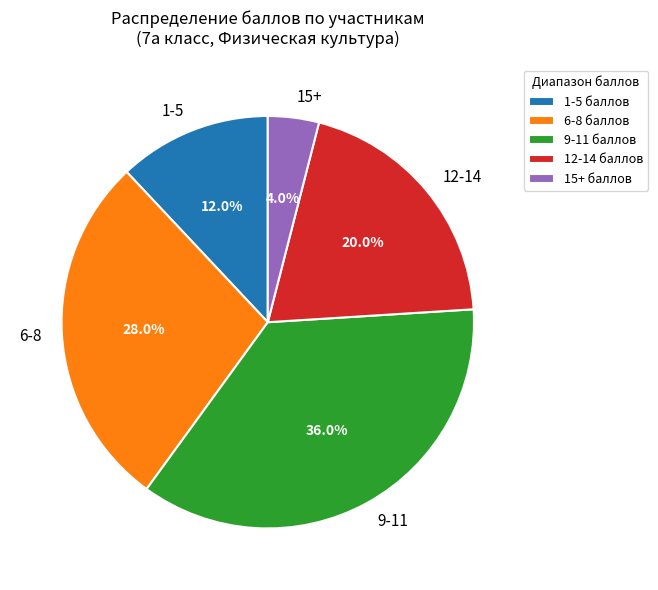

Is there a majority slice in this chart?

No